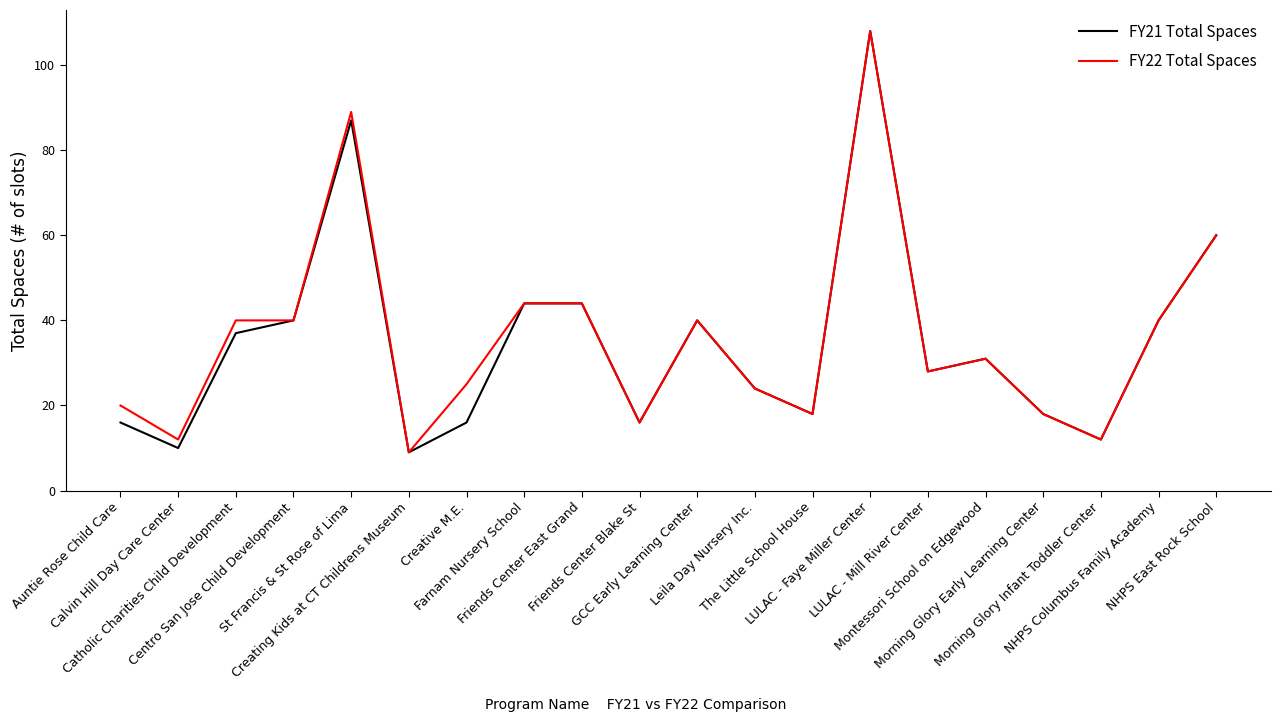

The FY21 Total Spaces series shows 29 at Morning Glory Early Learning Center. True or false?

False